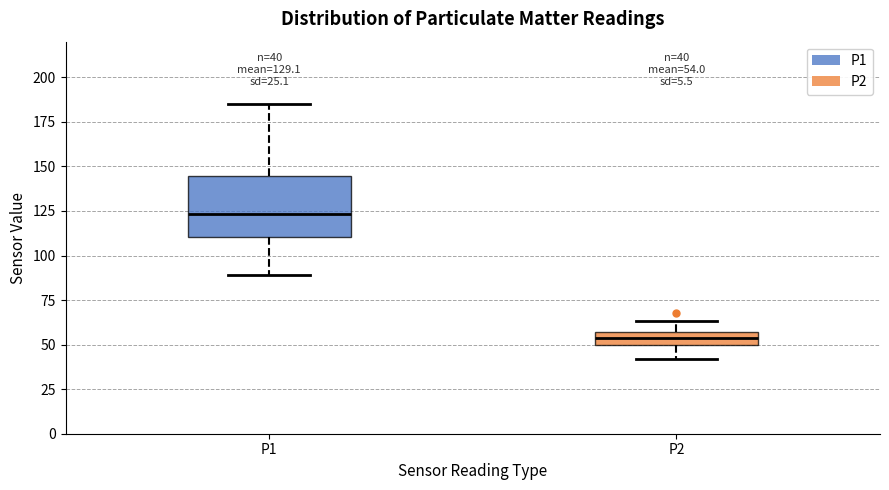

Which box's median line is the highest?

P1